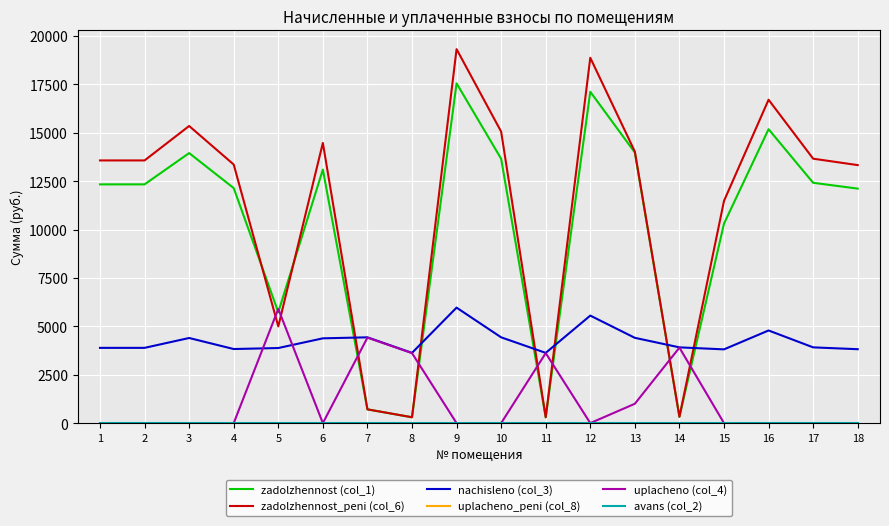

Between 4 and 9, which series saw the biggest shift?

zadolzhennost_peni (col_6)